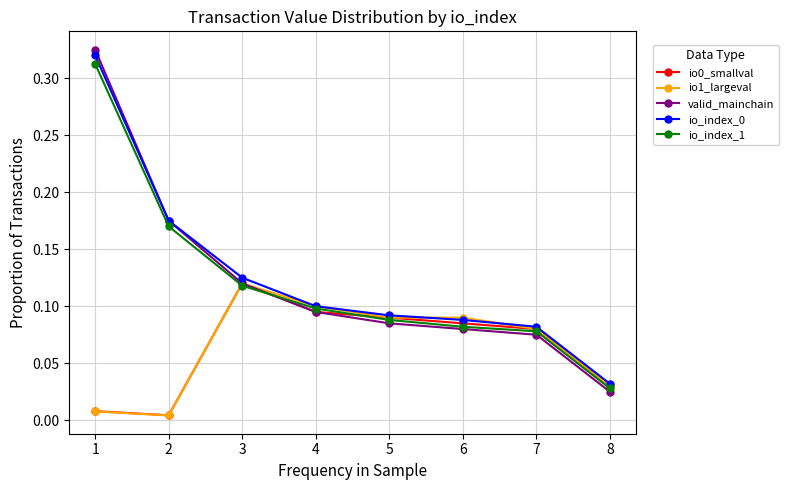

At how many categories does at least one series exceed 0?

8